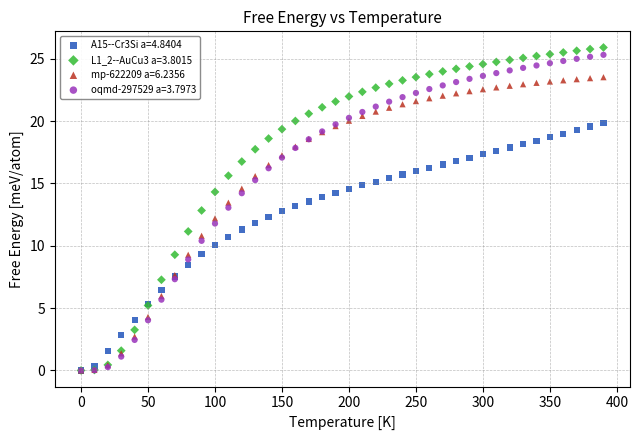

Which series contains the highest Y value?

L1_2--AuCu3 a=3.8015